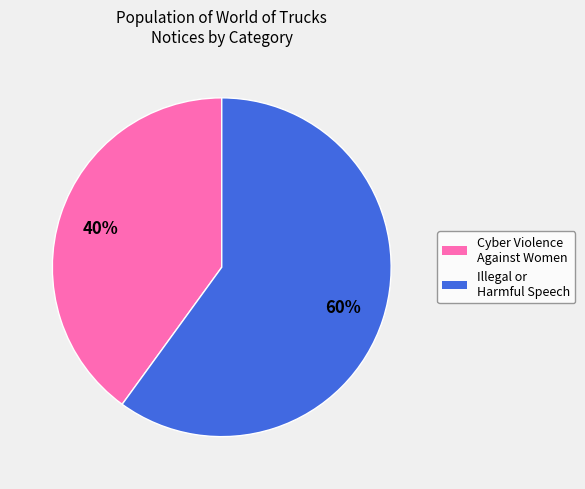

To the nearest percent, what is the difference between the largest and smallest slice percentages?

20%